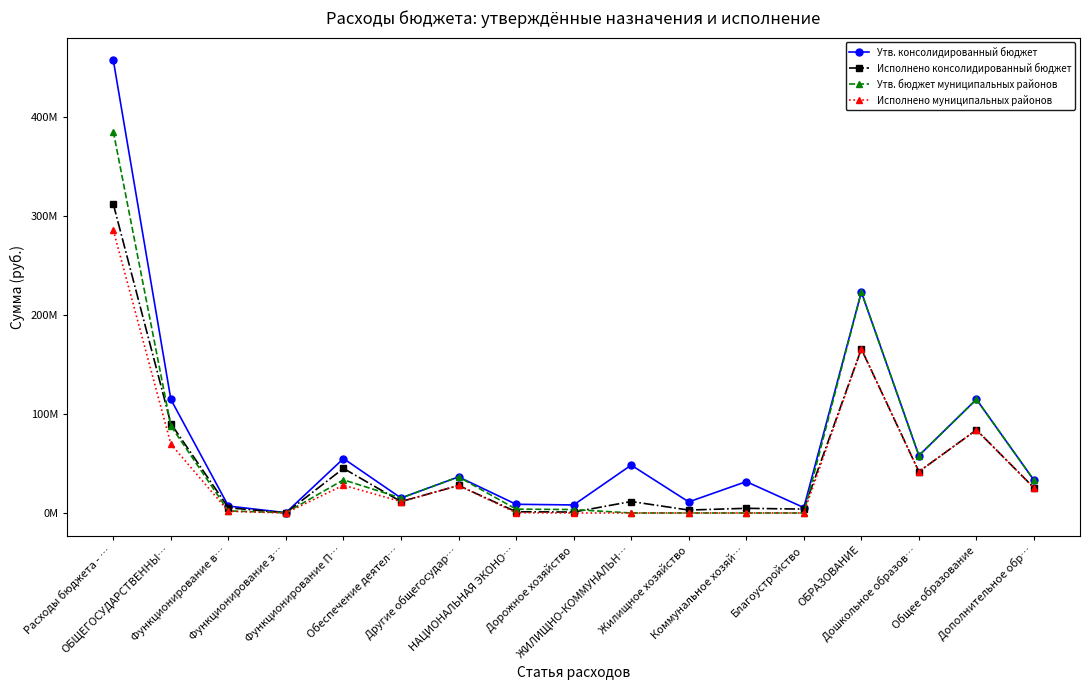

Which series changed the most between ОБЩЕГОСУДАРСТВЕННЫ… and Другие общегосудар…?

Утв. консолидированный бюджет